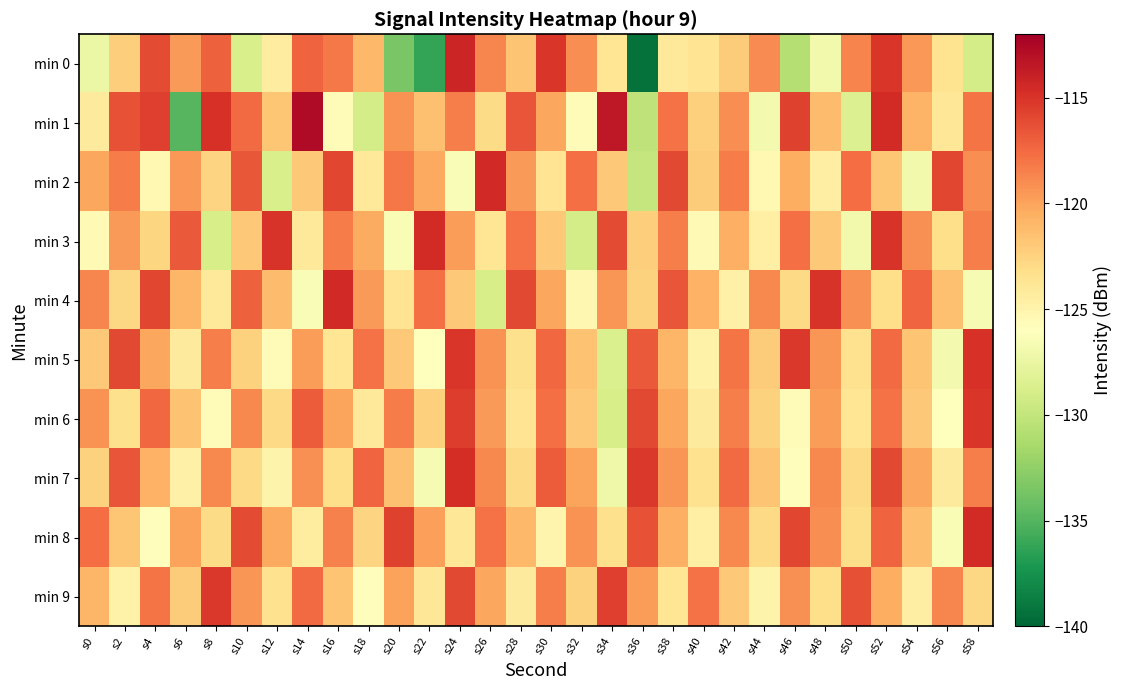

Reading left to right, list all the values displayed in this chart.

min 0: s0=-127.3	s2=-122.2	s4=-116.1	s6=-119.6	s8=-117.1	s10=-128.8	s12=-124.4	s14=-117.2	s16=-118.2	s18=-121.0	s20=-133.5	s22=-136.2	s24=-114.2	s26=-118.8	s28=-121.7	s30=-115.1	s32=-119.1	s34=-123.8	s36=-139.4	s38=-124.0	s40=-123.6	s42=-122.2	s44=-119.0	s46=-130.7	s48=-126.9	s50=-118.6	s52=-115.1	s54=-119.5	s56=-123.5	s58=-129.1
min 1: s0=-124.2	s2=-116.4	s4=-115.6	s6=-134.9	s8=-114.9	s10=-117.5	s12=-121.8	s14=-112.7	s16=-125.7	s18=-129.0	s20=-119.2	s22=-121.5	s24=-118.3	s26=-123.0	s28=-116.5	s30=-120.1	s32=-125.7	s34=-113.5	s36=-130.2	s38=-117.9	s40=-122.3	s42=-119.0	s44=-126.8	s46=-115.7	s48=-121.2	s50=-128.5	s52=-114.6	s54=-120.8	s56=-123.9	s58=-118.0
min 2: s0=-120.1	s2=-118.2	s4=-125.3	s6=-119.5	s8=-122.6	s10=-116.7	s12=-128.8	s14=-121.9	s16=-115.9	s18=-124.0	s20=-118.1	s22=-120.2	s24=-126.3	s26=-114.5	s28=-119.6	s30=-123.7	s32=-117.8	s34=-121.9	s36=-129.9	s38=-116.0	s40=-122.1	s42=-118.2	s44=-125.3	s46=-120.5	s48=-124.6	s50=-117.7	s52=-121.8	s54=-126.9	s56=-115.9	s58=-119.0
min 3: s0=-125.5	s2=-119.6	s4=-122.7	s6=-116.8	s8=-128.9	s10=-121.9	s12=-115.0	s14=-124.1	s16=-118.2	s18=-120.3	s20=-126.5	s22=-114.6	s24=-119.7	s26=-123.8	s28=-117.9	s30=-121.9	s32=-129.0	s34=-116.1	s36=-122.2	s38=-118.3	s40=-125.5	s42=-120.6	s44=-124.7	s46=-117.8	s48=-121.9	s50=-126.9	s52=-115.0	s54=-119.1	s56=-123.2	s58=-118.3
min 4: s0=-118.7	s2=-122.8	s4=-115.9	s6=-120.9	s8=-124.0	s10=-117.1	s12=-121.2	s14=-126.3	s16=-114.5	s18=-119.6	s20=-123.7	s22=-117.8	s24=-121.9	s26=-128.9	s28=-116.0	s30=-120.1	s32=-125.2	s34=-119.3	s36=-122.5	s38=-116.6	s40=-120.7	s42=-124.8	s44=-118.9	s46=-122.9	s48=-115.0	s50=-119.1	s52=-123.2	s54=-117.3	s56=-121.5	s58=-126.6
min 5: s0=-121.9	s2=-116.0	s4=-120.1	s6=-124.2	s8=-118.3	s10=-122.5	s12=-125.6	s14=-119.7	s16=-123.8	s18=-117.9	s20=-121.9	s22=-126.0	s24=-115.1	s26=-119.2	s28=-123.3	s30=-117.5	s32=-121.6	s34=-128.7	s36=-116.8	s38=-120.9	s40=-124.9	s42=-118.0	s44=-122.1	s46=-115.2	s48=-119.3	s50=-123.5	s52=-117.6	s54=-121.7	s56=-126.8	s58=-114.9
min 6: s0=-119.2	s2=-123.3	s4=-117.5	s6=-121.6	s8=-125.7	s10=-118.8	s12=-122.9	s14=-116.9	s16=-120.0	s18=-124.1	s20=-118.2	s22=-122.3	s24=-115.5	s26=-119.6	s28=-123.7	s30=-117.8	s32=-121.9	s34=-128.9	s36=-116.0	s38=-120.1	s40=-124.2	s42=-118.3	s44=-122.5	s46=-125.6	s48=-119.7	s50=-123.8	s52=-117.9	s54=-121.9	s56=-126.0	s58=-115.1
min 7: s0=-122.5	s2=-116.6	s4=-120.7	s6=-124.8	s8=-118.9	s10=-122.9	s12=-125.0	s14=-119.1	s16=-123.2	s18=-117.3	s20=-121.5	s22=-126.6	s24=-114.7	s26=-118.8	s28=-122.9	s30=-116.9	s32=-120.0	s34=-127.1	s36=-115.2	s38=-119.3	s40=-123.5	s42=-117.6	s44=-121.7	s46=-125.8	s48=-118.9	s50=-122.9	s52=-116.0	s54=-120.1	s56=-124.2	s58=-118.3
min 8: s0=-117.7	s2=-121.8	s4=-125.9	s6=-119.9	s8=-123.0	s10=-116.1	s12=-120.2	s14=-124.3	s16=-118.5	s18=-122.6	s20=-115.7	s22=-119.8	s24=-123.9	s26=-117.9	s28=-121.0	s30=-125.1	s32=-119.2	s34=-123.3	s36=-116.5	s38=-120.6	s40=-124.7	s42=-118.8	s44=-122.9	s46=-115.9	s48=-119.0	s50=-123.1	s52=-117.2	s54=-121.3	s56=-126.5	s58=-114.6
min 9: s0=-120.9	s2=-124.9	s4=-118.0	s6=-122.1	s8=-115.2	s10=-119.3	s12=-123.5	s14=-117.6	s16=-121.7	s18=-125.8	s20=-119.9	s22=-123.9	s24=-116.0	s26=-120.1	s28=-124.2	s30=-118.3	s32=-122.5	s34=-115.6	s36=-119.7	s38=-123.8	s40=-117.9	s42=-121.9	s44=-125.0	s46=-119.1	s48=-123.2	s50=-116.3	s52=-120.5	s54=-124.6	s56=-118.7	s58=-122.8